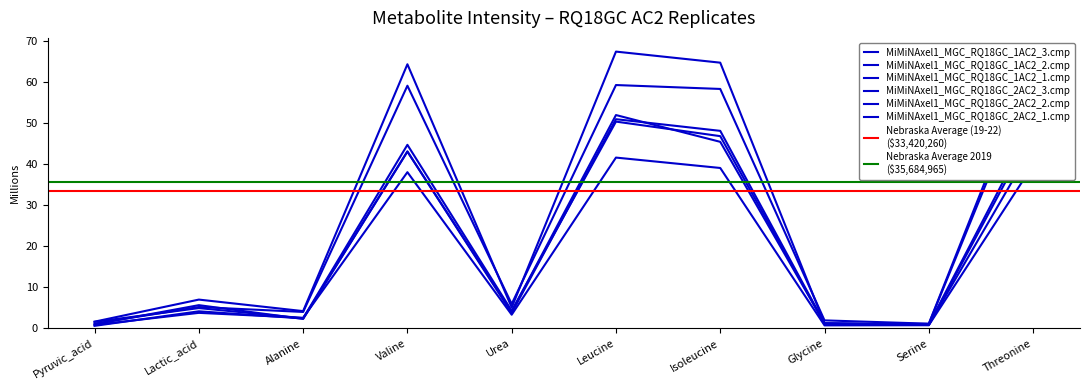

True or false: MiMiNAxel1_MGC_RQ18GC_1AC2_2.cmp and MiMiNAxel1_MGC_RQ18GC_2AC2_3.cmp intersect in this chart.

True